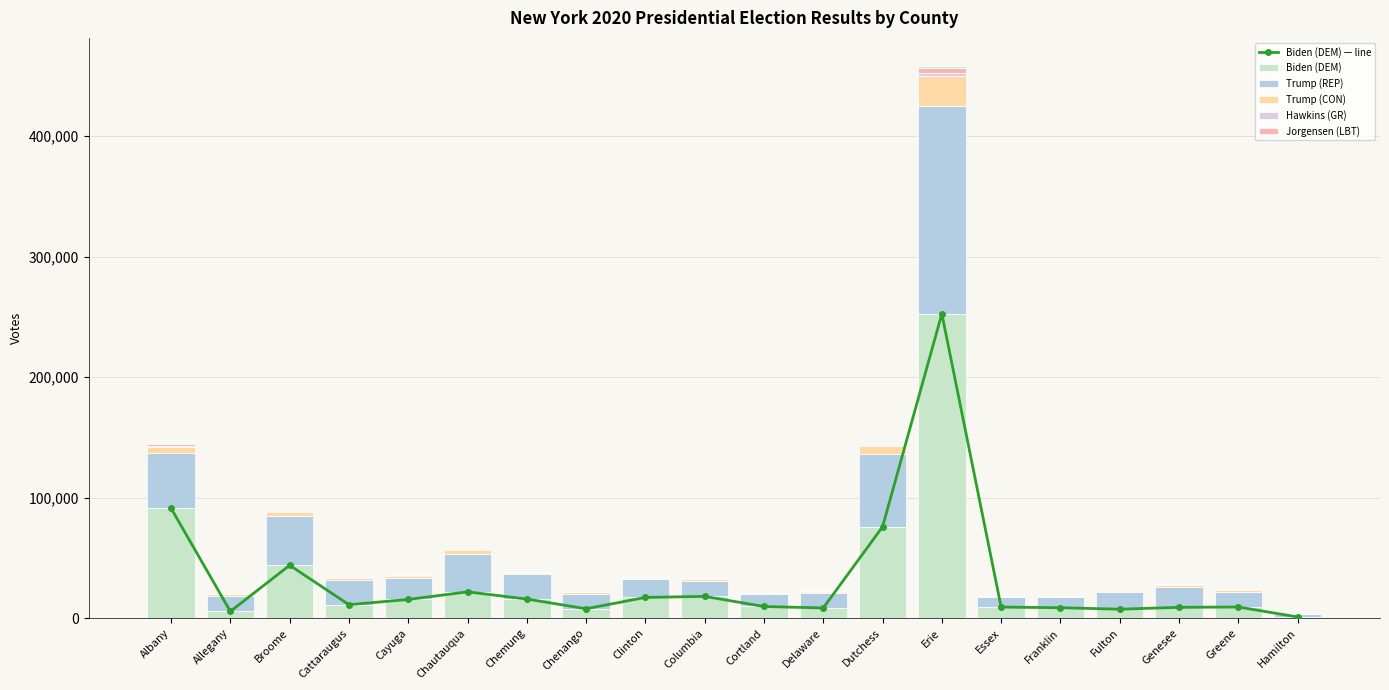

What is the sum of the Jorgensen (LBT) values at Allegany and Cayuga?

739